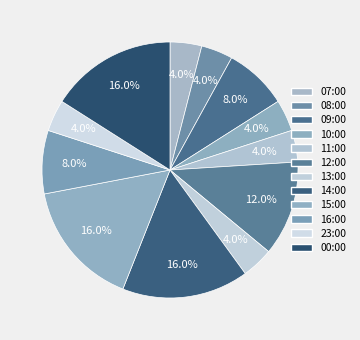

How many segments does this pie chart have?

12